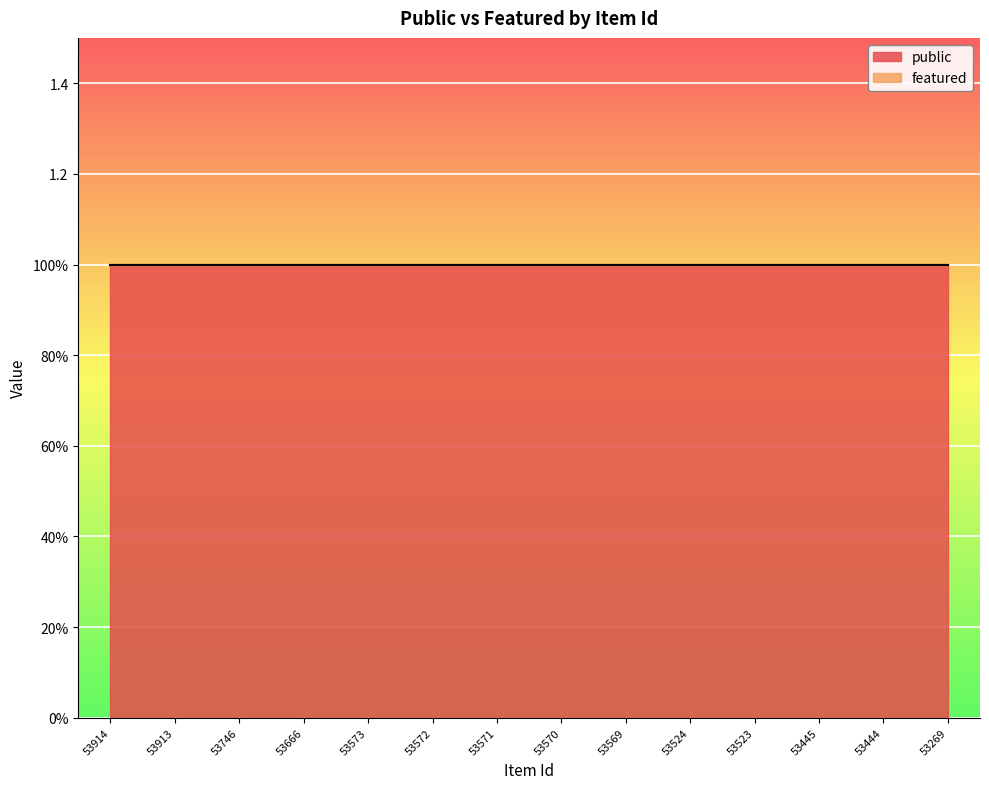

Rank the series at 53445 from lowest to highest value.

featured, public